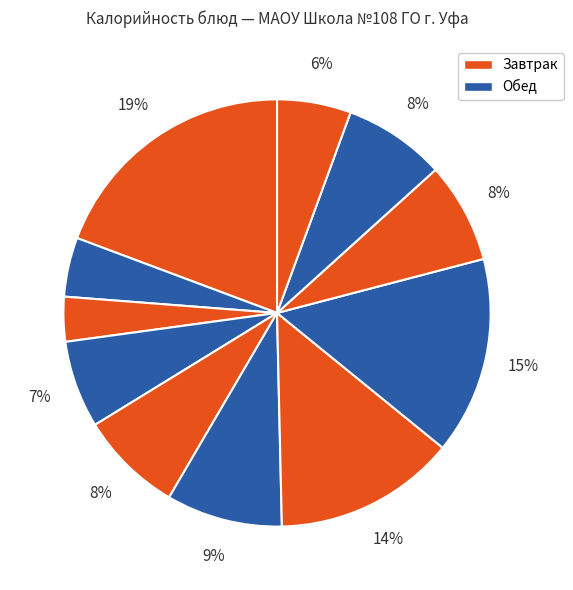

Count the number of slices in the pie.

11